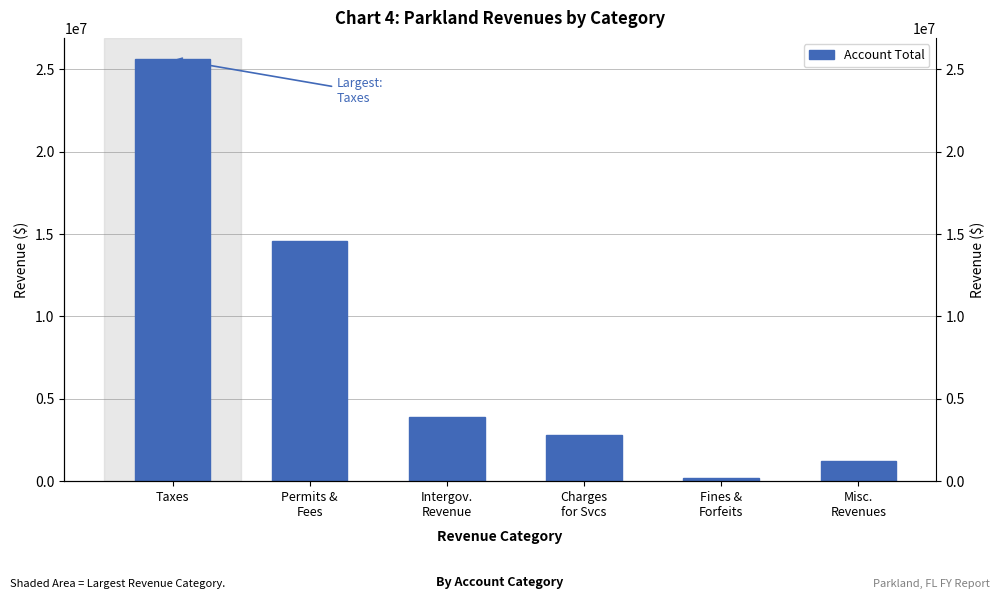

Which has a higher value, Taxes or Misc.
Revenues?

Taxes